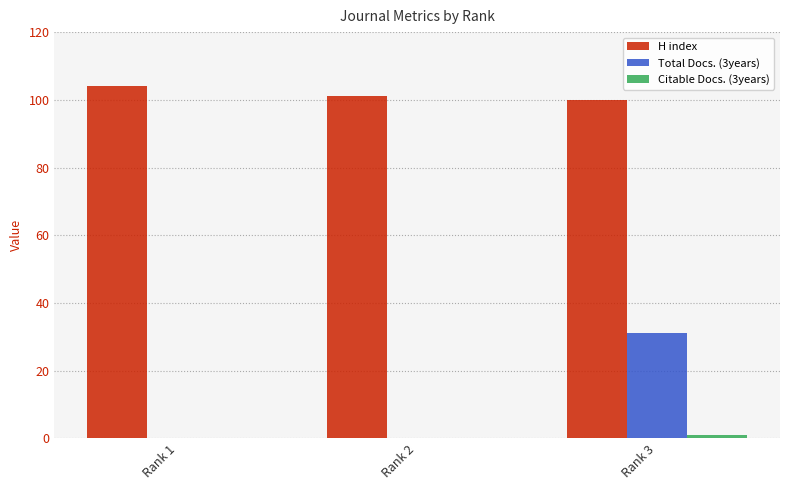

What is the maximum value for H index?

104